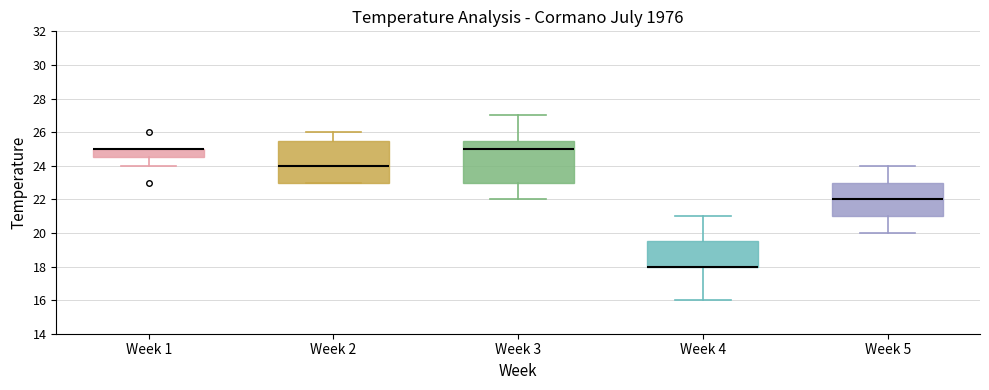

Reading left to right, transcribe this box plot: for each box, give where its median line is, the range the box spans, and where its two whiskers end, as read against the y-axis. The values are not printed on the chart, so give them approximately, as read against the axis.

Week 1: median 25.0 (drawn on the box's upper edge), box 24.6 to 25.0, whiskers 24.0 to 25.0
Week 2: median 24.0, box 23.0 to 25.6, whiskers 23.0 to 26.0
Week 3: median 25.0, box 23.0 to 25.6, whiskers 22.0 to 27.0
Week 4: median 18.0 (drawn on the box's lower edge), box 18.0 to 19.6, whiskers 16.0 to 21.0
Week 5: median 22.0, box 21.0 to 23.0, whiskers 20.0 to 24.0